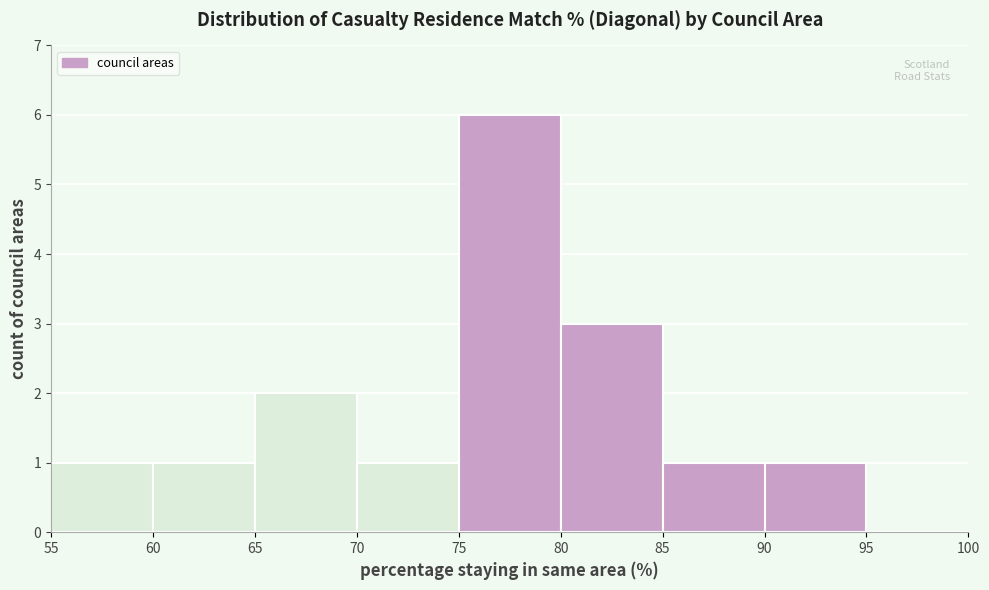

How tall is the bar that spans 90 to 95 on the x-axis? The values are not printed on the chart, so give them approximately, as read against the axis.

1